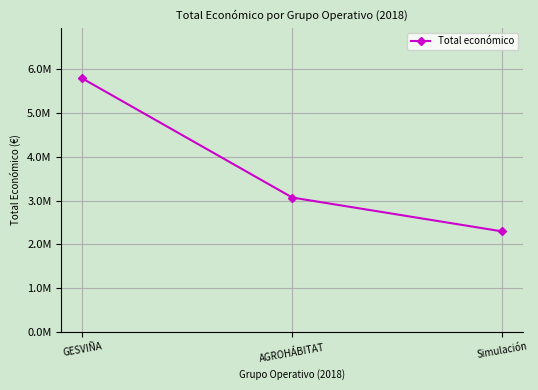

How many values are between 2296067 and 5792221?

3